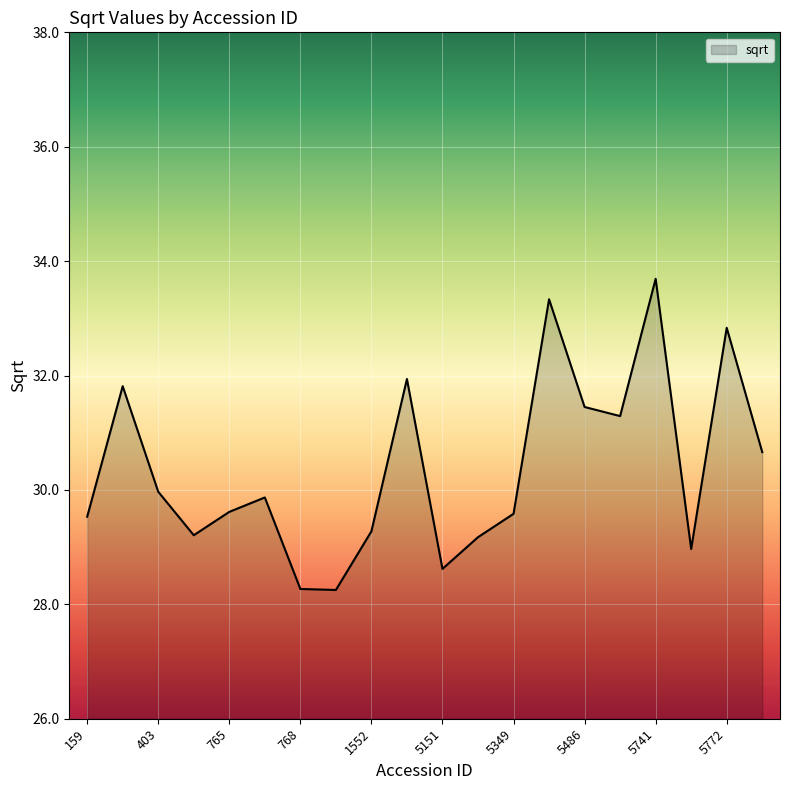

What is the difference between the maximum and minimum values?

5.4